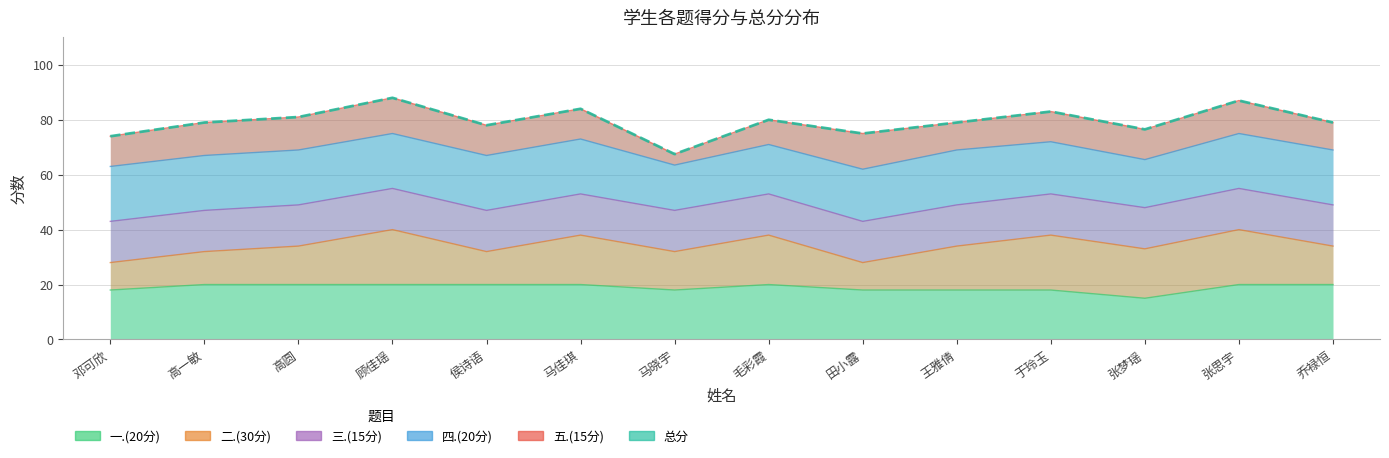

How many distinct data groups are displayed?

6